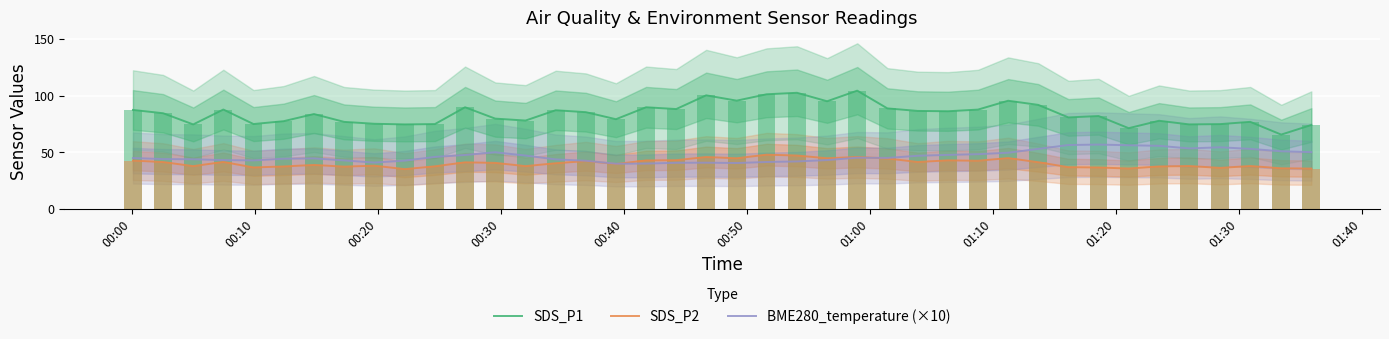

Reading right to left, list all the values displayed in this chart.

SDS_P1: 74.3	65.8	77.1	75.1	74.8	78.0	71.5	82.2	81.0	92.0	95.7	87.9	86.4	86.7	89.0	104.6	95.2	102.8	101.4	95.8	100.5	88.4	90.0	79.4	85.6	87.3	78.2	79.9	90.0	75.1	74.8	75.4	77.0	84.0	77.7	75.1	88.0	74.8	84.7	87.6
SDS_P2: 35.8	36.0	38.0	36.4	38.0	37.7	35.8	36.8	37.0	41.4	45.0	42.7	43.0	41.6	44.7	46.0	44.9	47.3	48.1	44.9	46.0	43.2	43.0	39.8	42.4	40.5	38.0	40.8	41.3	37.8	35.3	38.4	37.5	39.0	37.6	36.8	41.6	38.0	41.5	42.9
BME280_temperature (×10): 50.3	51.1	53.2	54.6	53.6	55.9	56.4	57.0	56.6	53.2	49.8	48.5	47.9	47.1	45.2	45.4	43.3	42.1	41.6	40.7	41.0	40.9	40.2	40.1	42.7	43.9	47.3	50.2	47.8	46.1	42.8	41.1	43.0	44.8	44.5	43.0	43.3	44.0	44.2	45.1